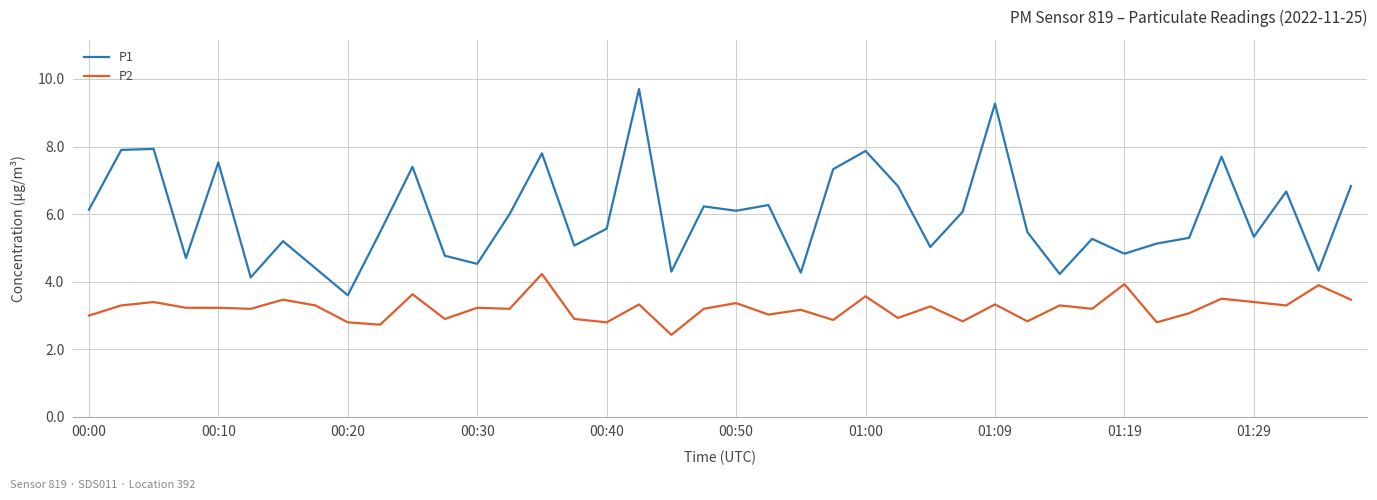

What is the minimum value shown in the chart?

2.4